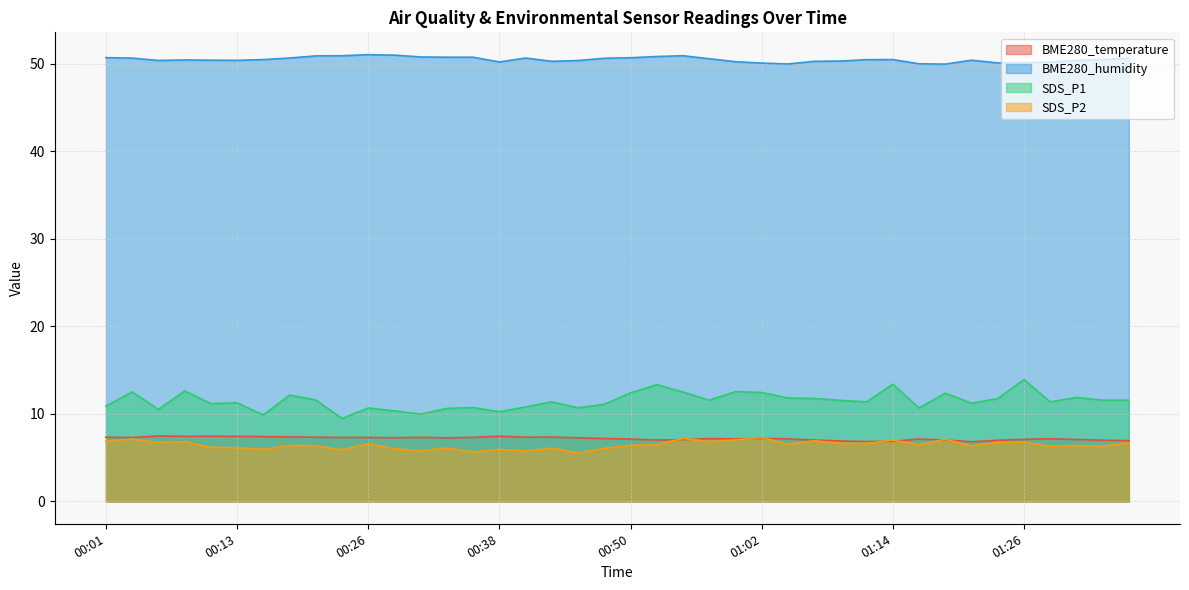

What is the difference between the highest and lowest values at 01:12?

43.9